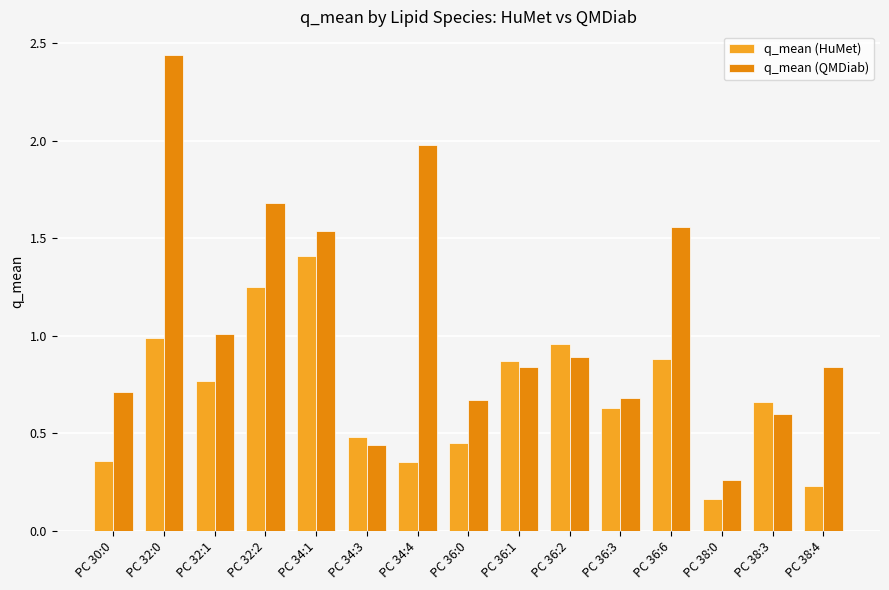

What is the average value of the q_mean (QMDiab) series?

1.1